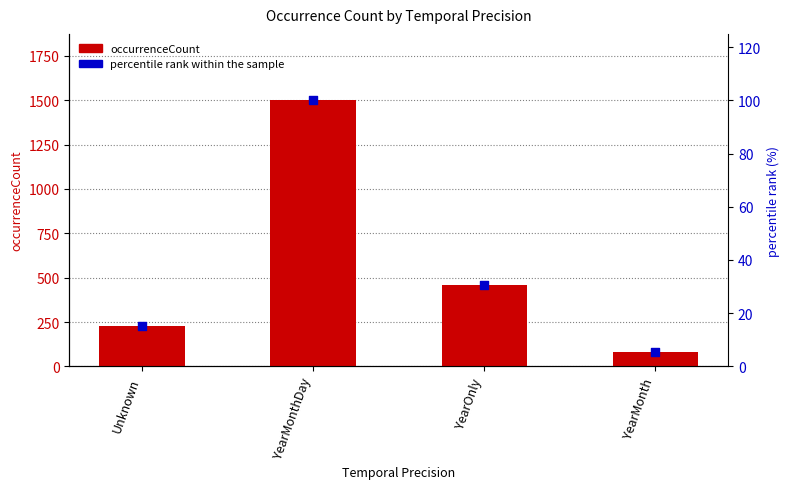

What is the total value across all series at YearOnly?

490.7